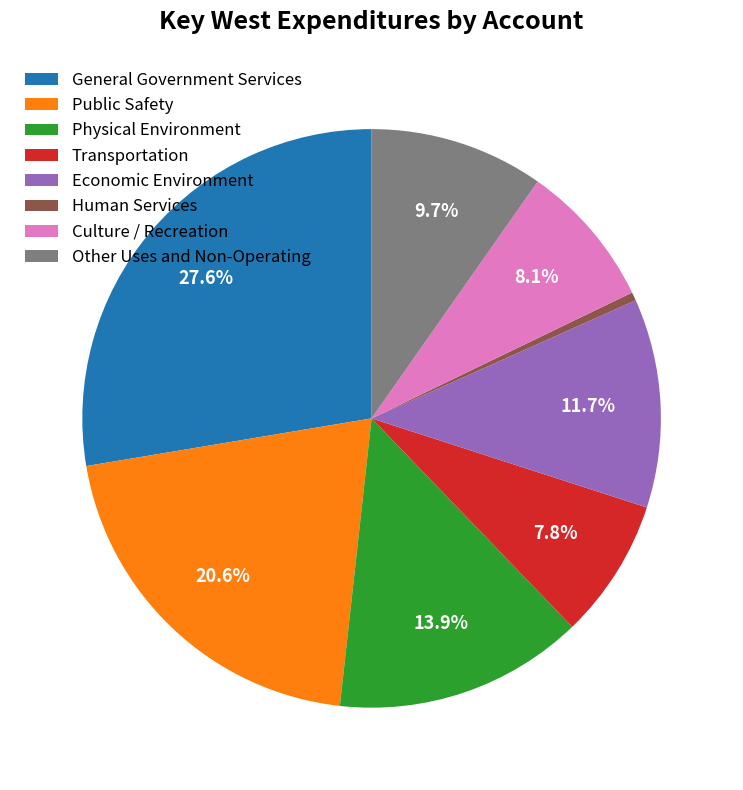

Does any single category account for the majority?

No